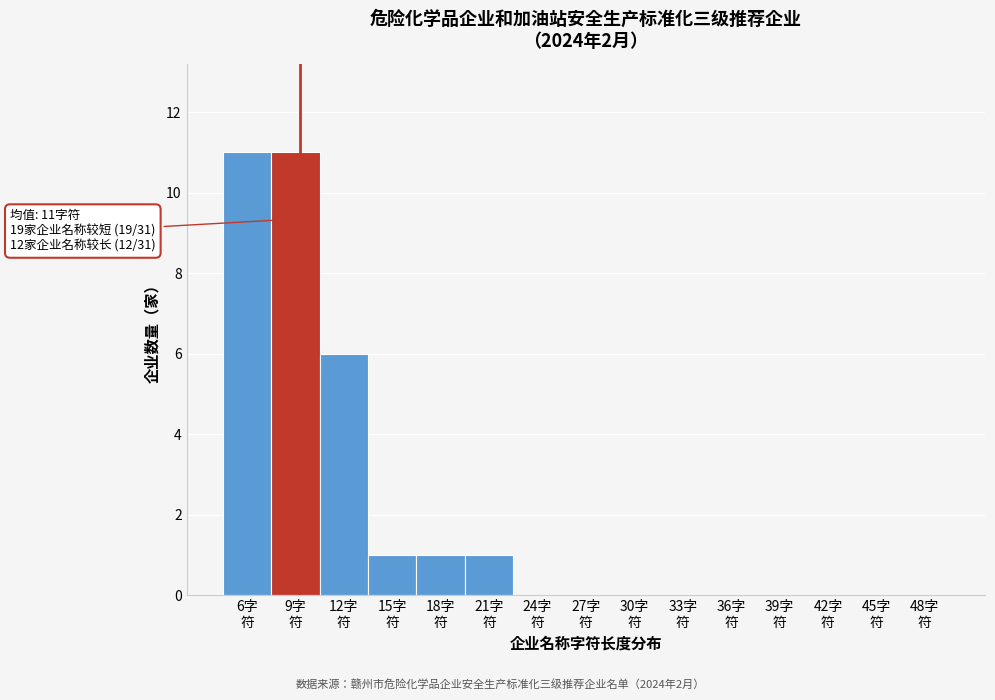

What is the greatest value displayed?

11